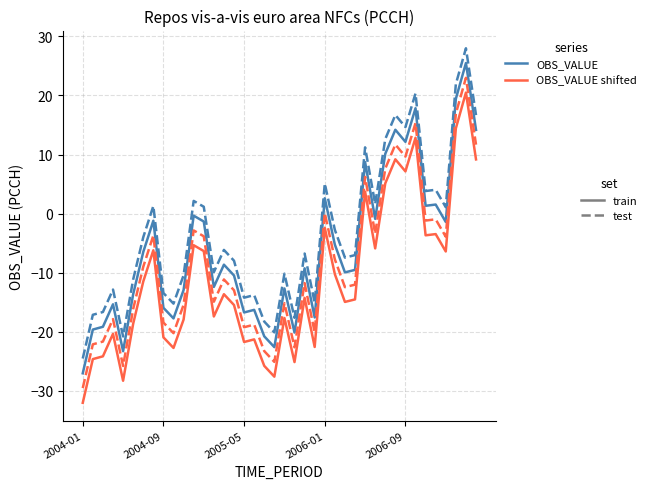

What is the smallest value displayed?

-32.0